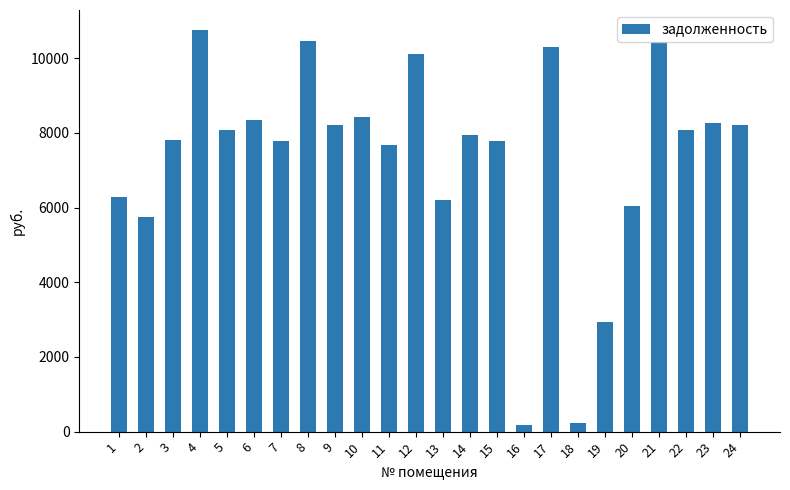

What is the maximum value shown in the chart?

10752.0